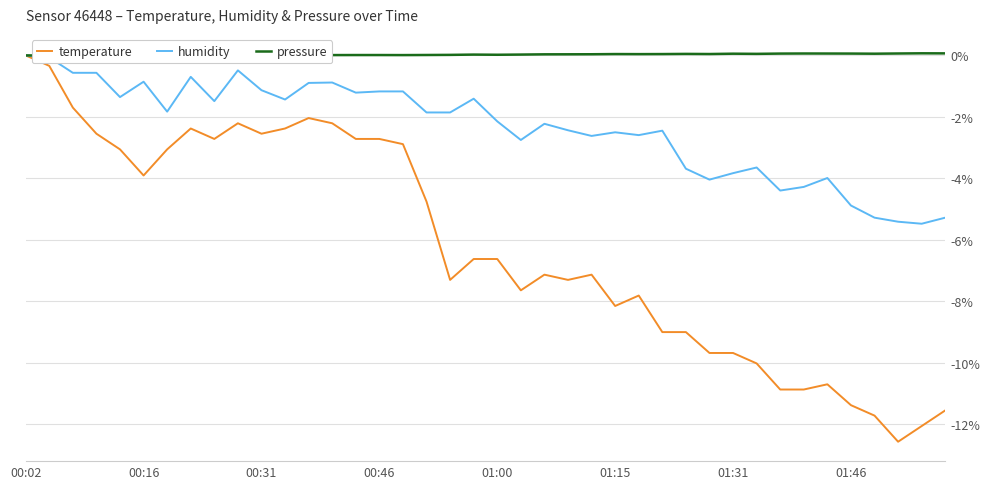

At which label is pressure closest to 0?

00:02